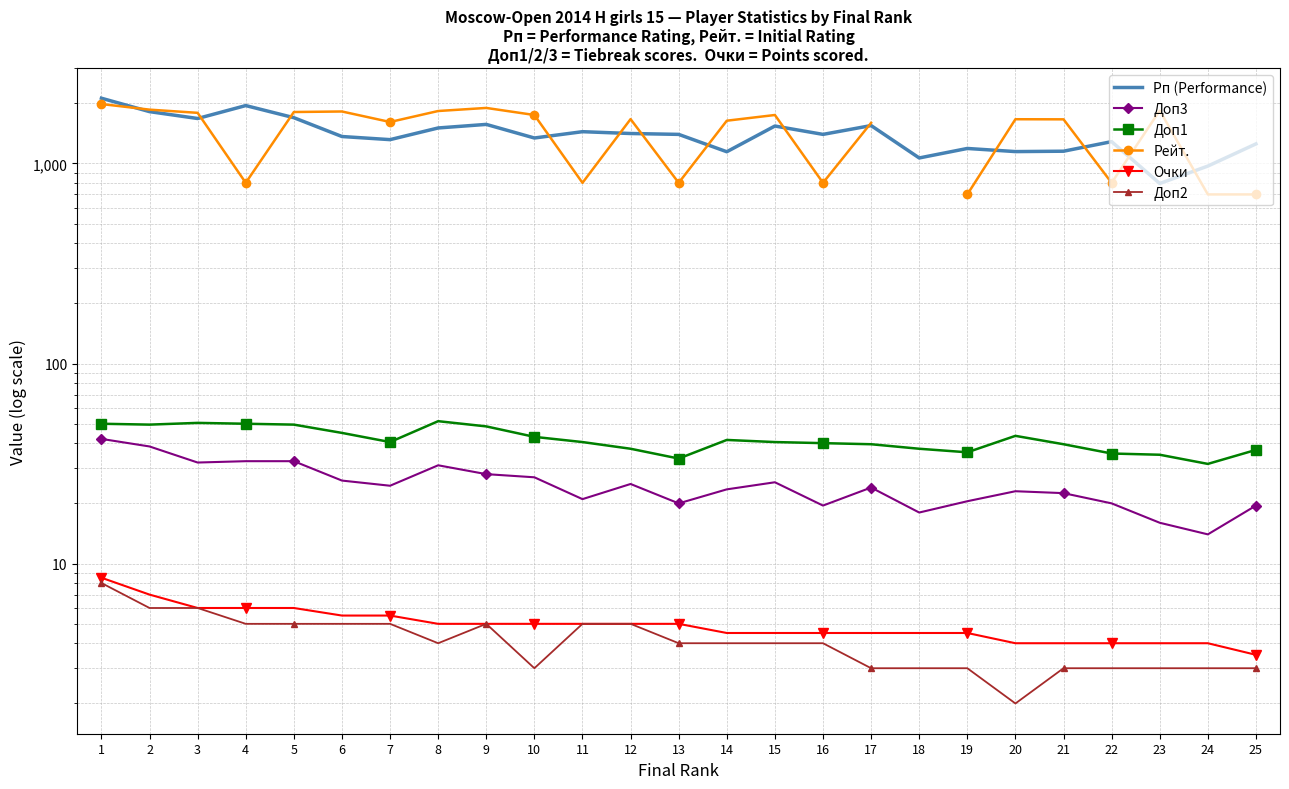

Is it true that Доп2 equals 1.3 at 18?

False